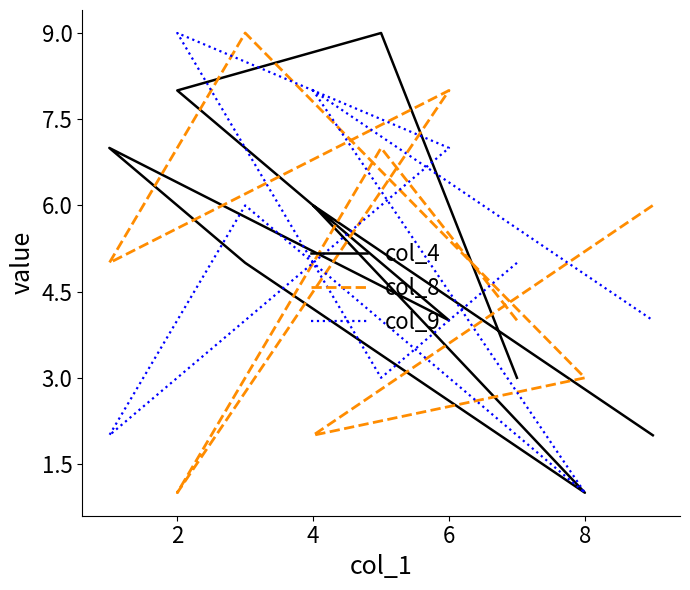

Is the value of col_8 at 6 greater than the value of col_4 at 7?

Yes